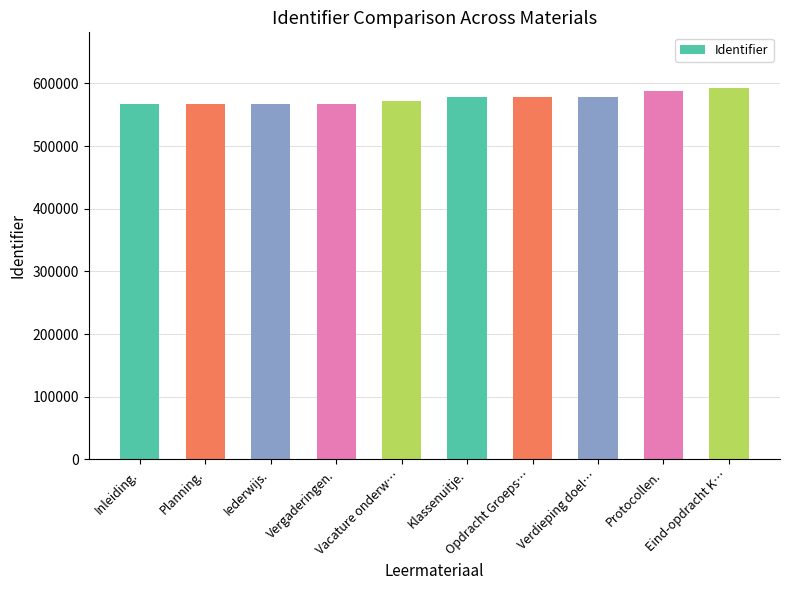

What is the minimum value shown in the chart?

566666